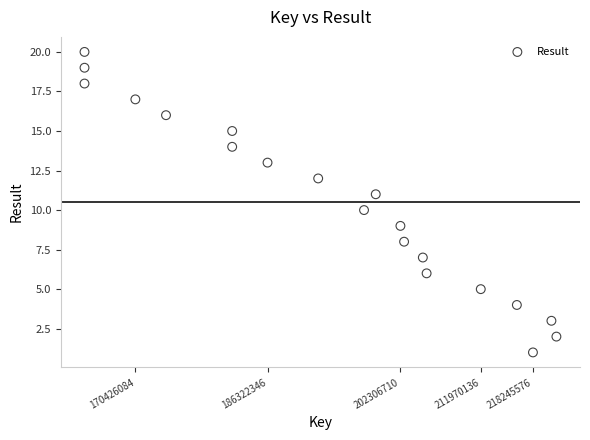

What is the range of Y values (max minus min)?

19